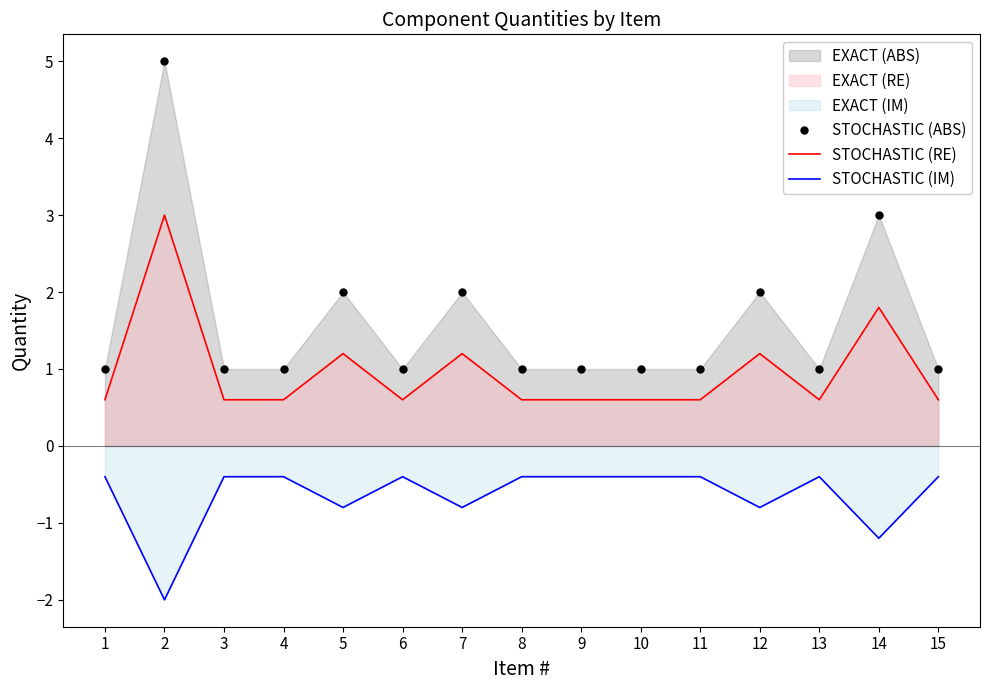

Which series has the largest range (max minus min)?

STOCHASTIC (ABS)